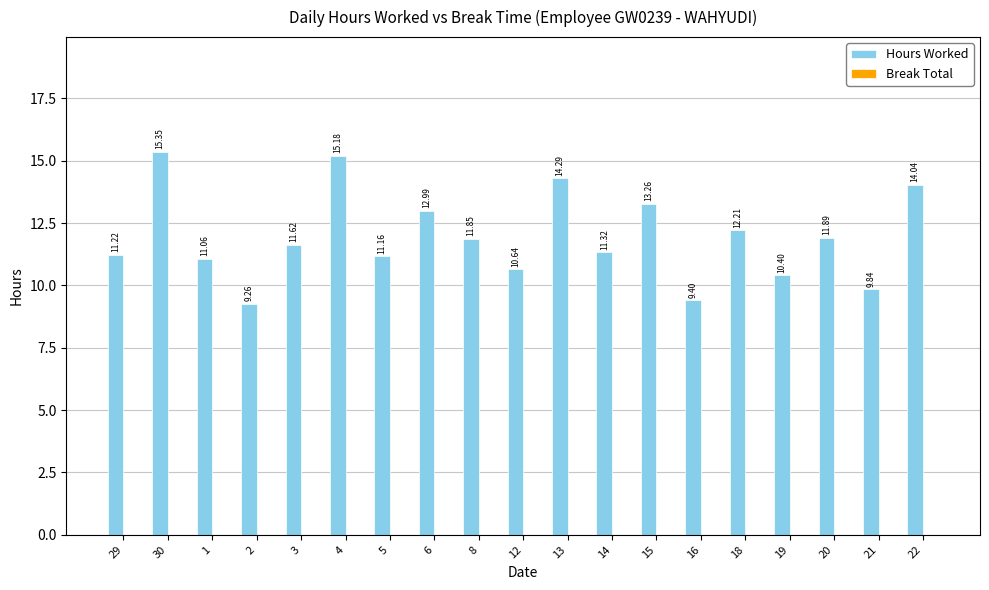

Approximately how many times larger is the value at 8 compared to 2?

1.3